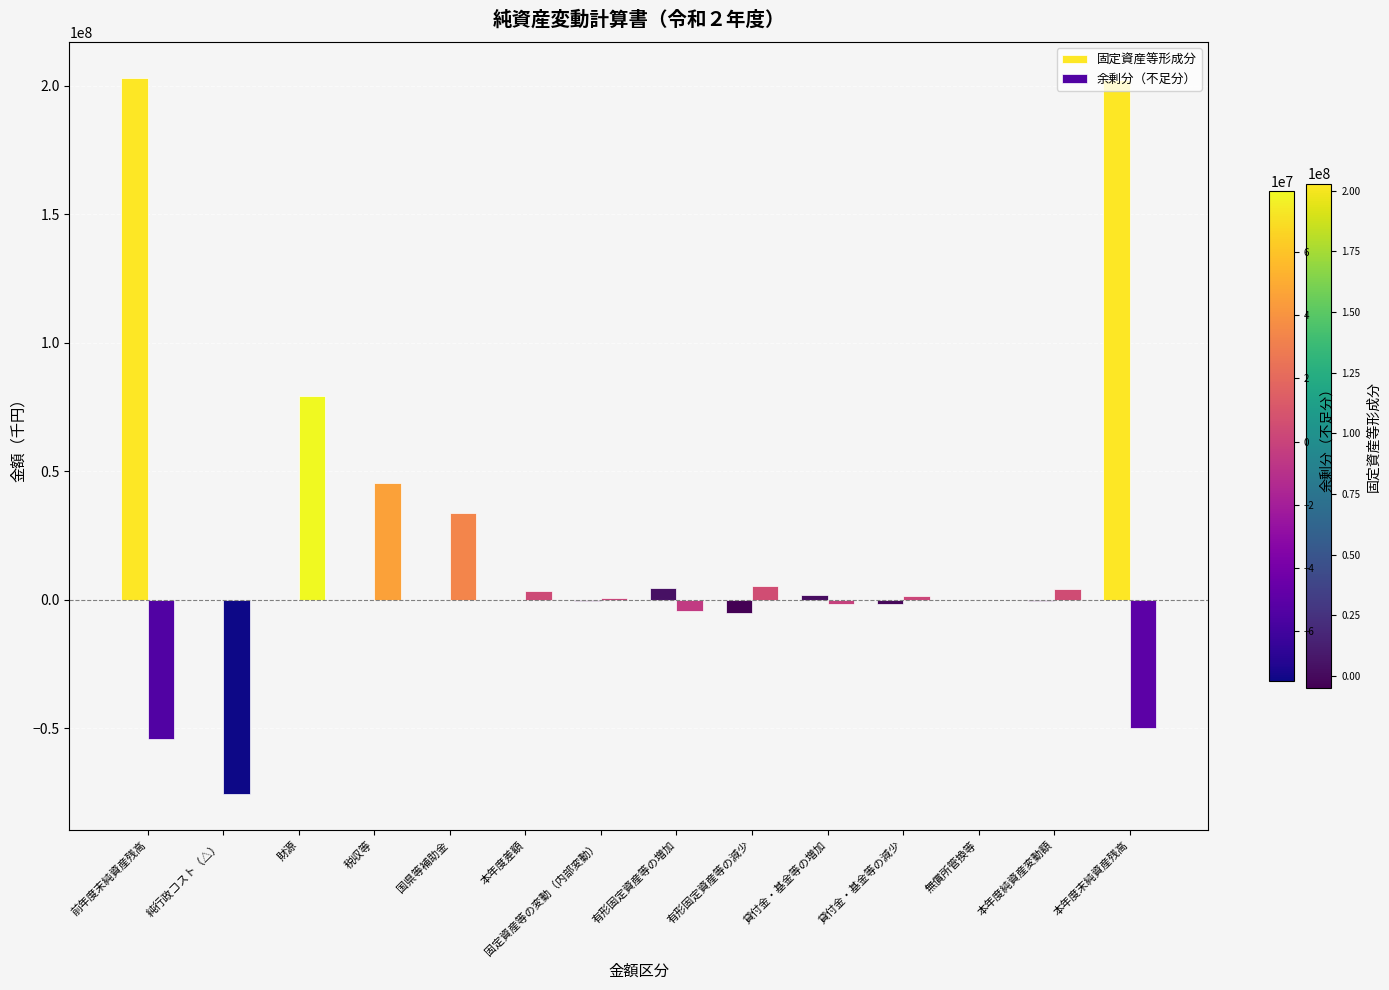

Where does the 固定資産等形成分 series first go above 0?

前年度末純資産残高